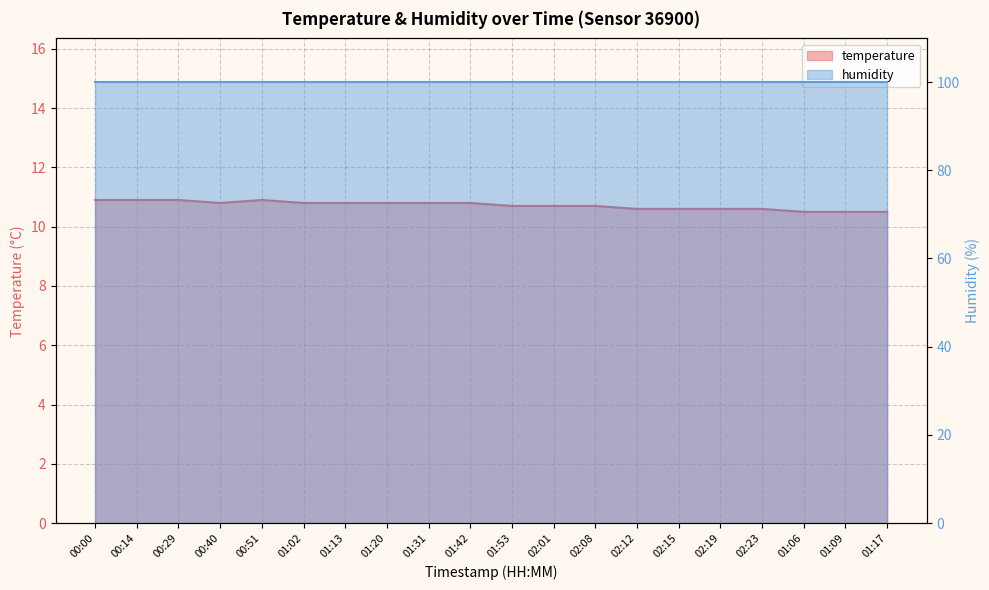

What is the difference between the values at 01:09 and 02:19?

0.1